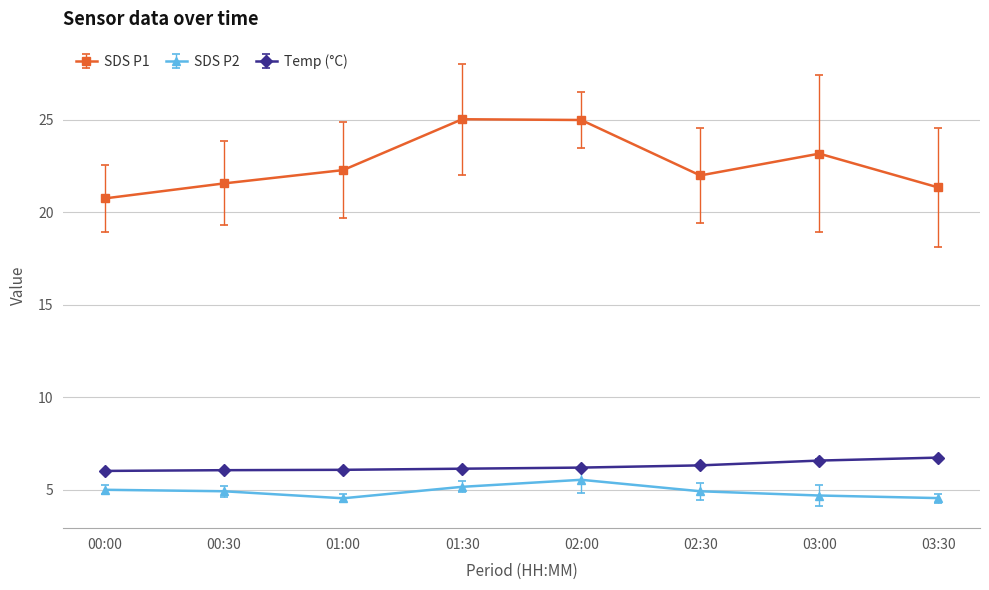

True or false: Temp (°C) has a value of 3.3 at 02:30.

False